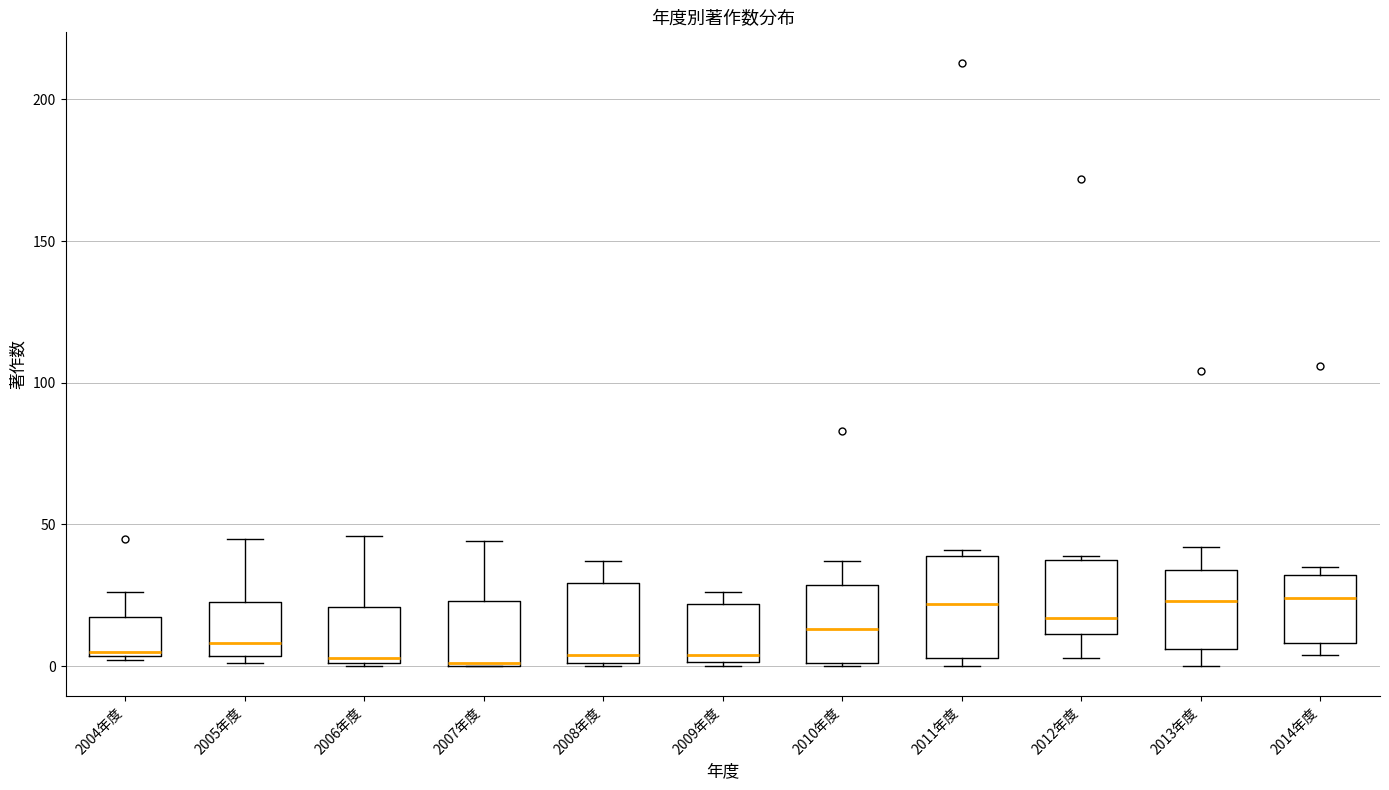

Where does the upper whisker of the box for 2006年度 end on the y-axis? The values are not printed on the chart, so give them approximately, as read against the axis.

45